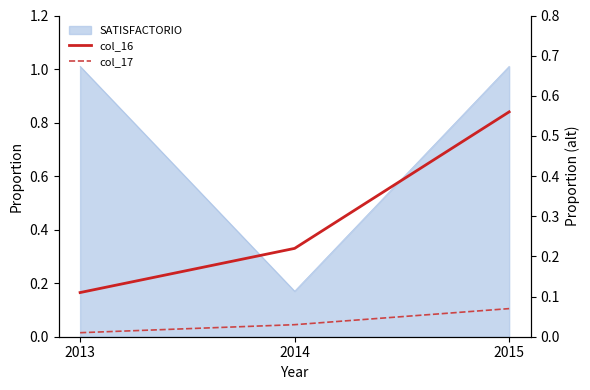

What is the value of the col_16 point at the 3rd from the left?

0.6